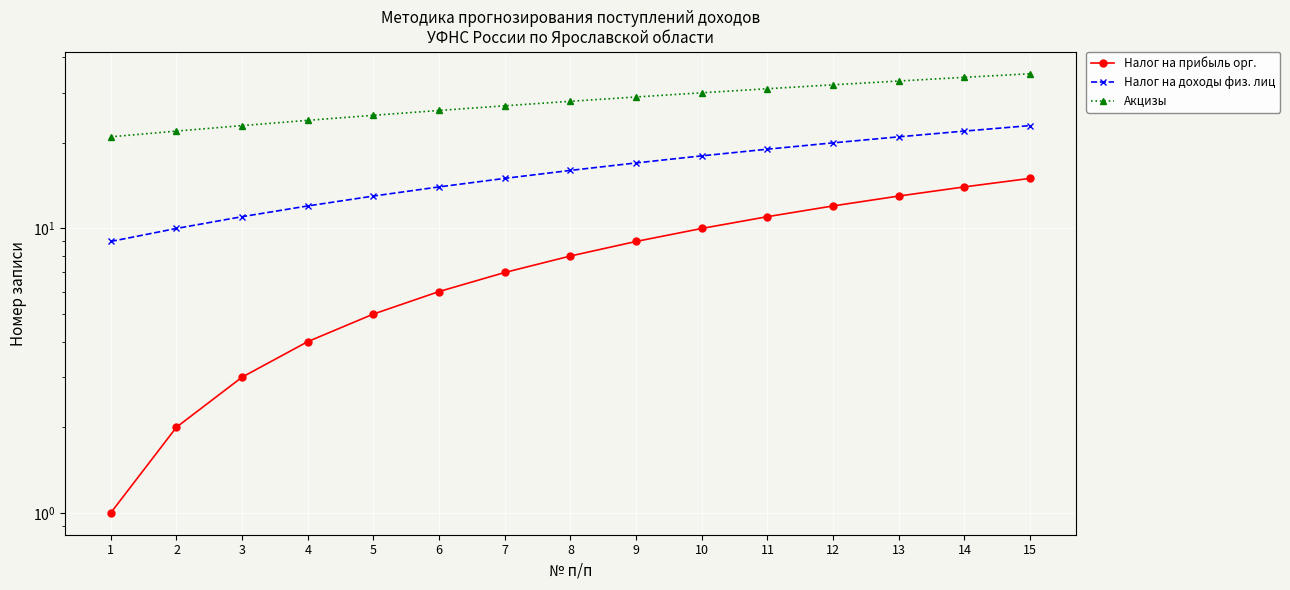

Between 8 and 13, which series saw the biggest shift?

Налог на прибыль орг.